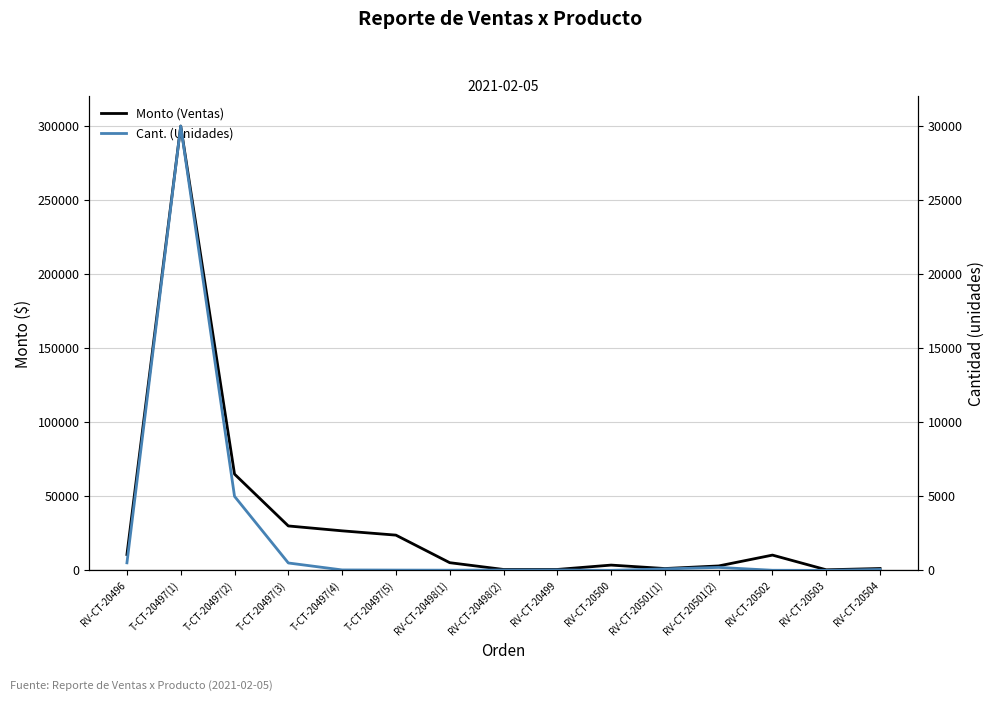

True or false: Cant. (Unidades) and Monto (Ventas) cross at least once.

False